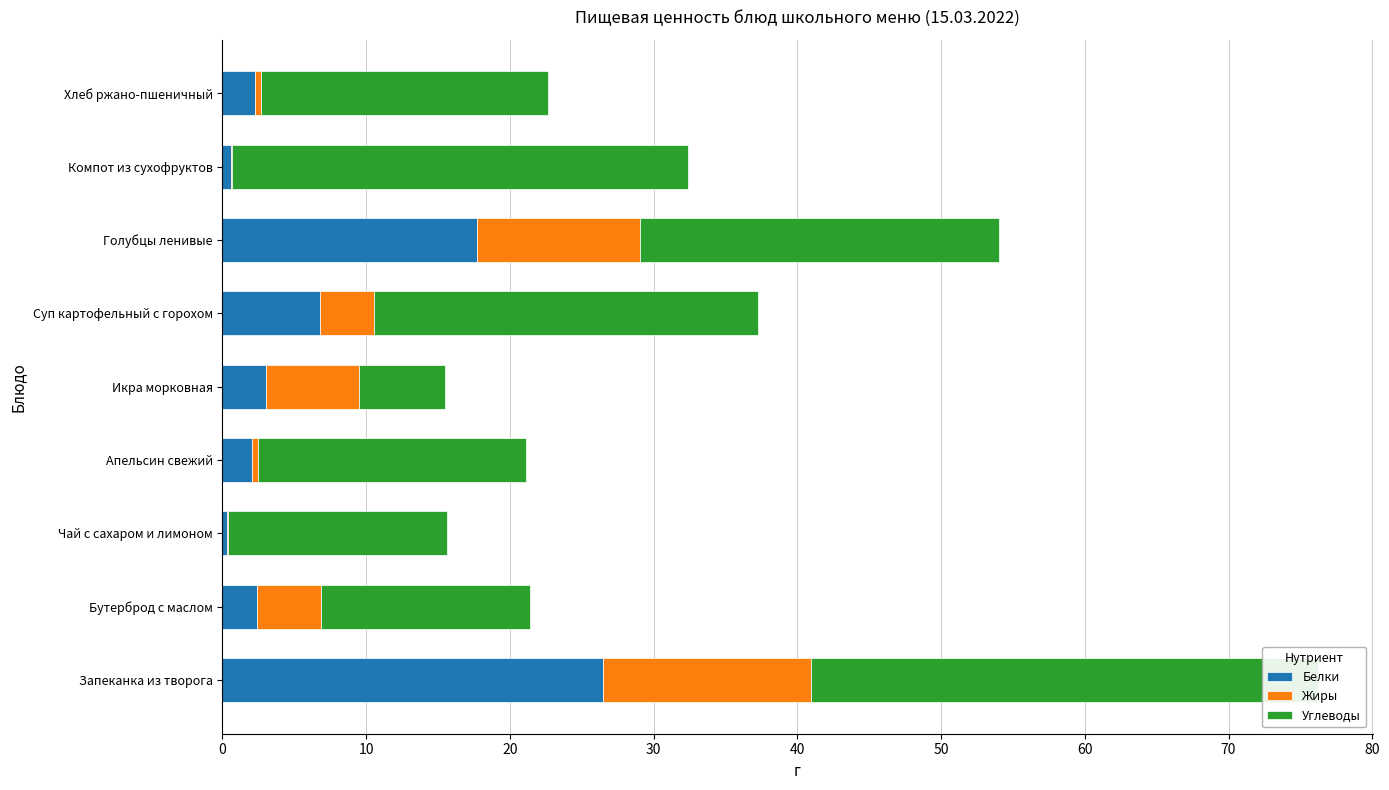

What is the difference between the maximum and second lowest values in the Белки series?

25.9